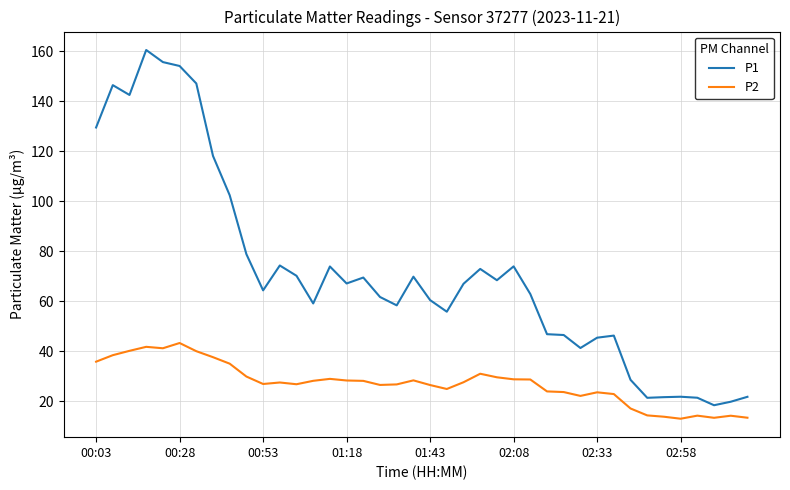

True or false: P1 and P2 cross at least once.

False